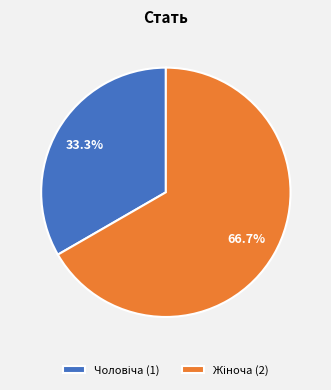

Count the number of slices in the pie.

2